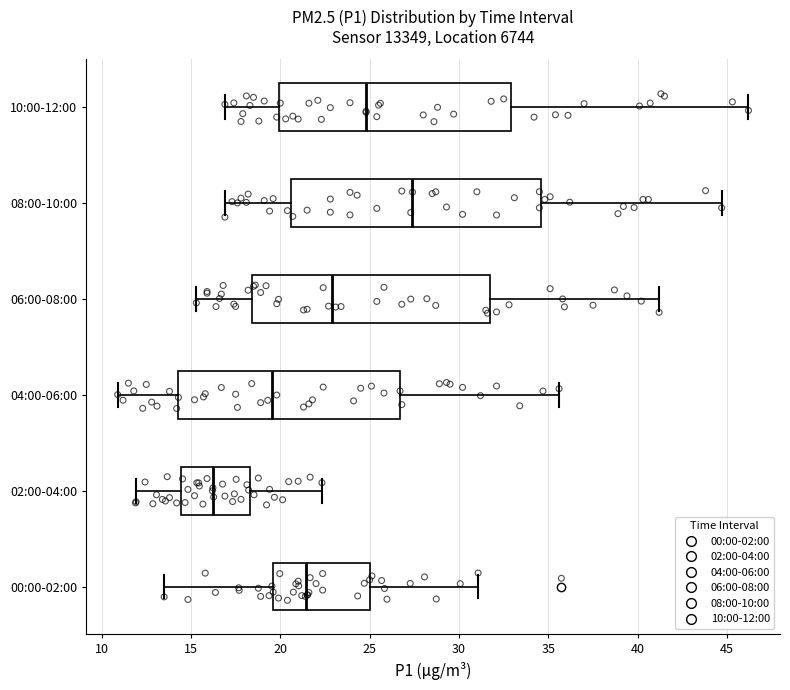

Which box has the furthest to the right median line?

08:00-10:00